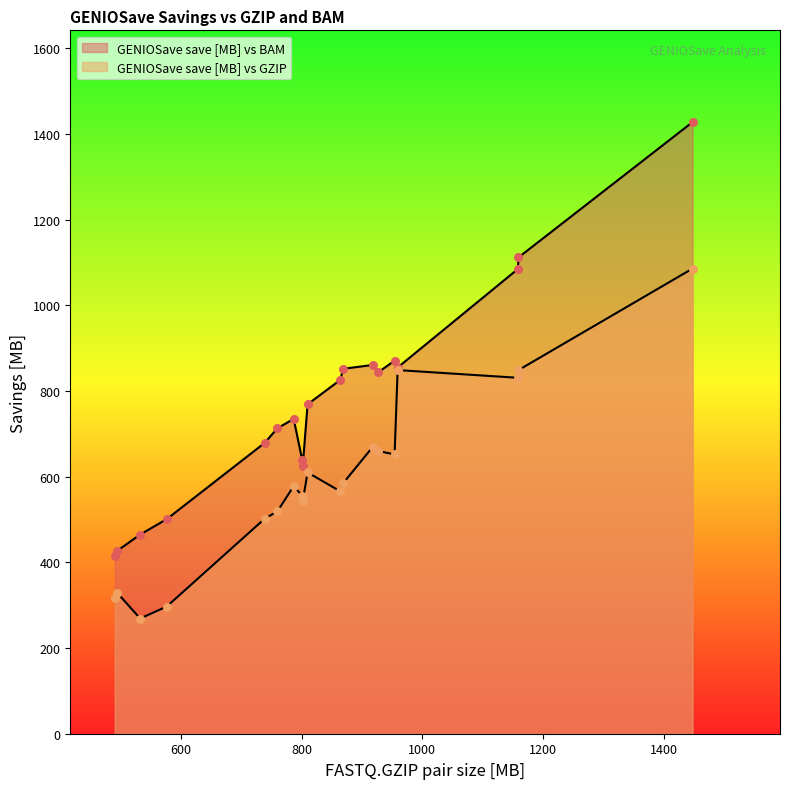

Which series reaches the minimum Y coordinate?

GENIOSave save [MB] vs GZIP